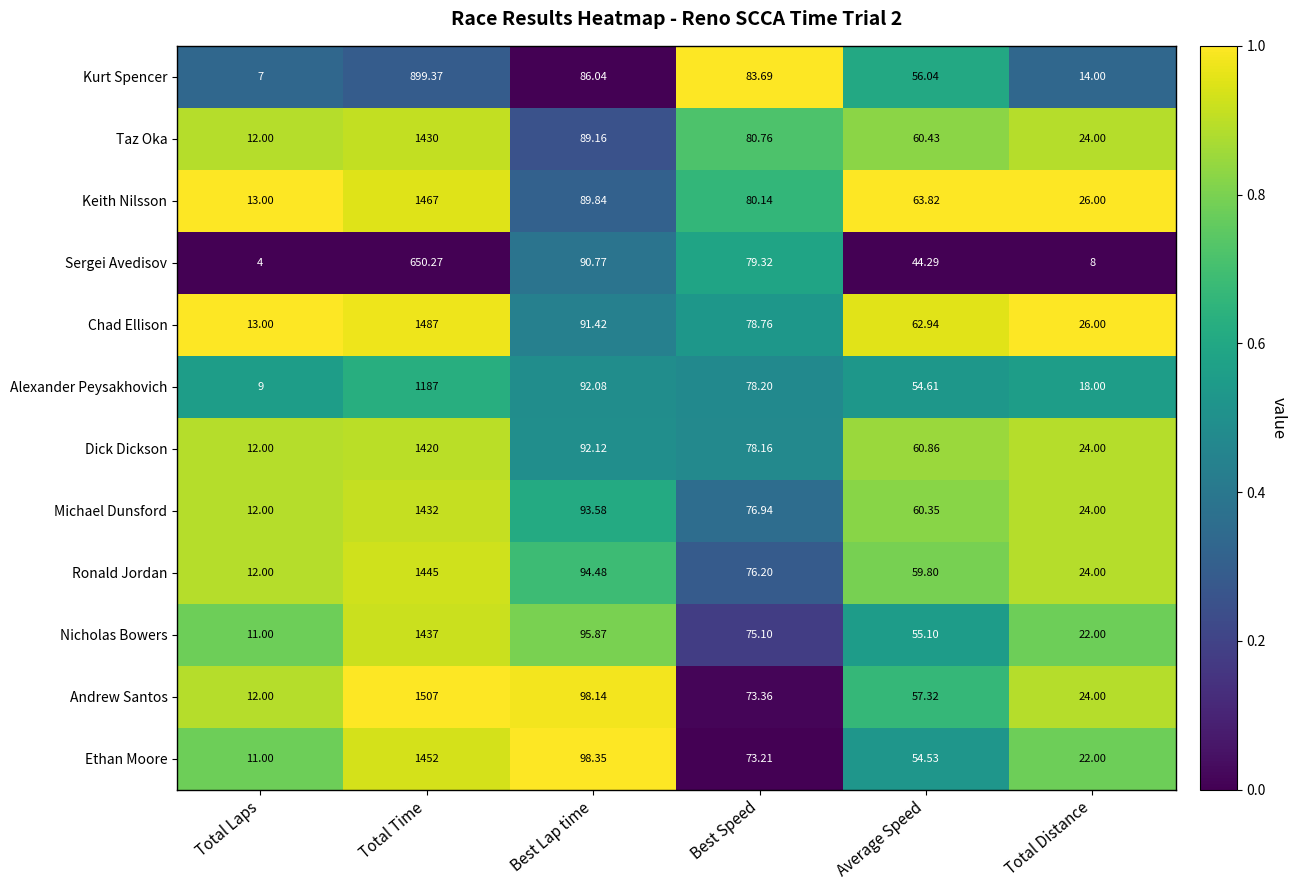

List the series in order of their peak value, lowest first.

Sergei Avedisov, Kurt Spencer, Alexander Peysakhovich, Dick Dickson, Taz Oka, Michael Dunsford, Nicholas Bowers, Ronald Jordan, Ethan Moore, Keith Nilsson, Chad Ellison, Andrew Santos